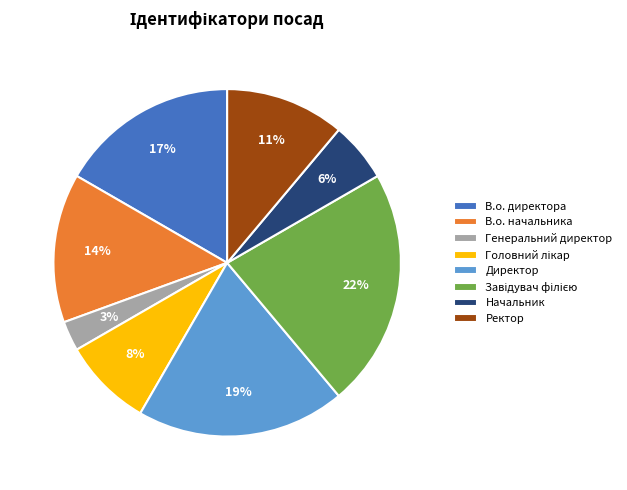

To the nearest percent, what percentage of the pie is В.о. начальника?

14%